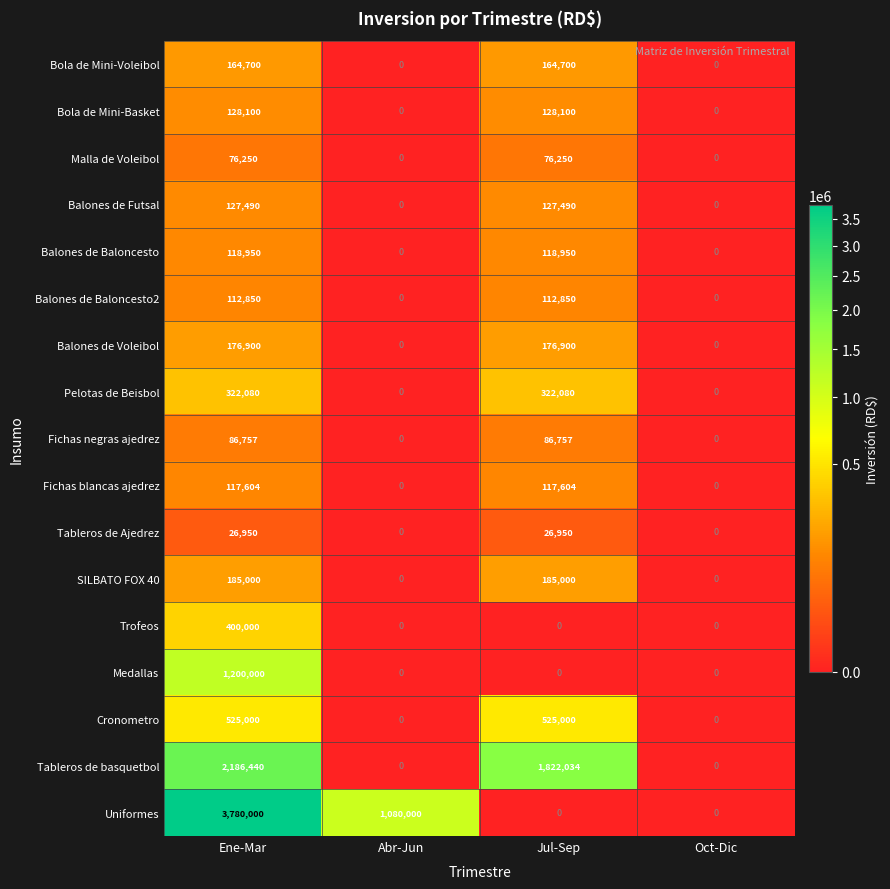

The Medallas series shows 1200000 at Ene-Mar. True or false?

True